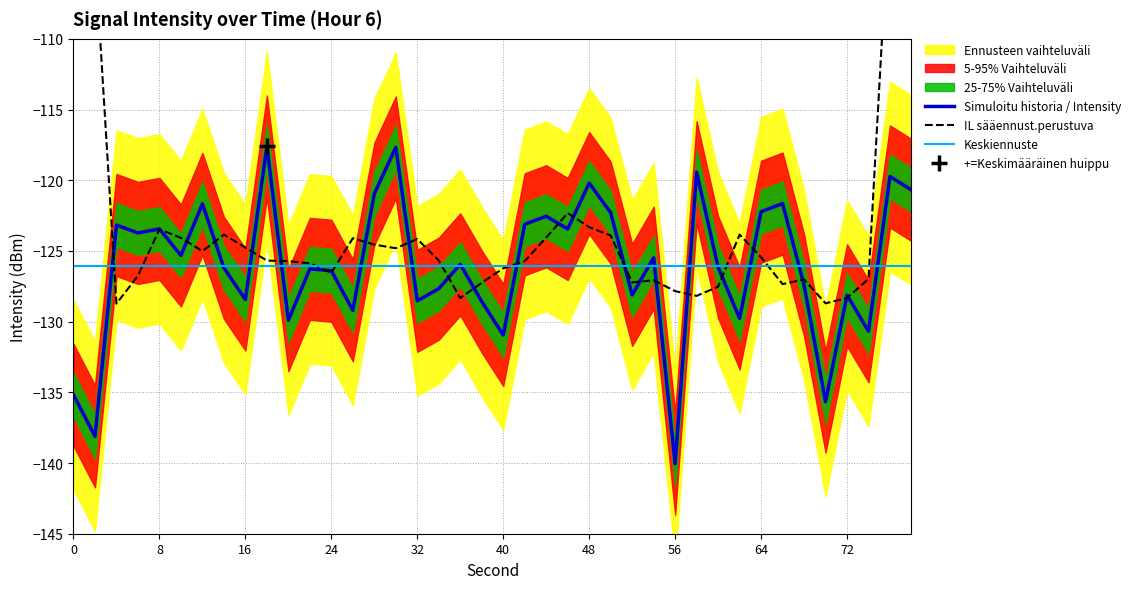

What is the difference between the maximum and minimum values in the IL sääennust.perustuva series?

54.5